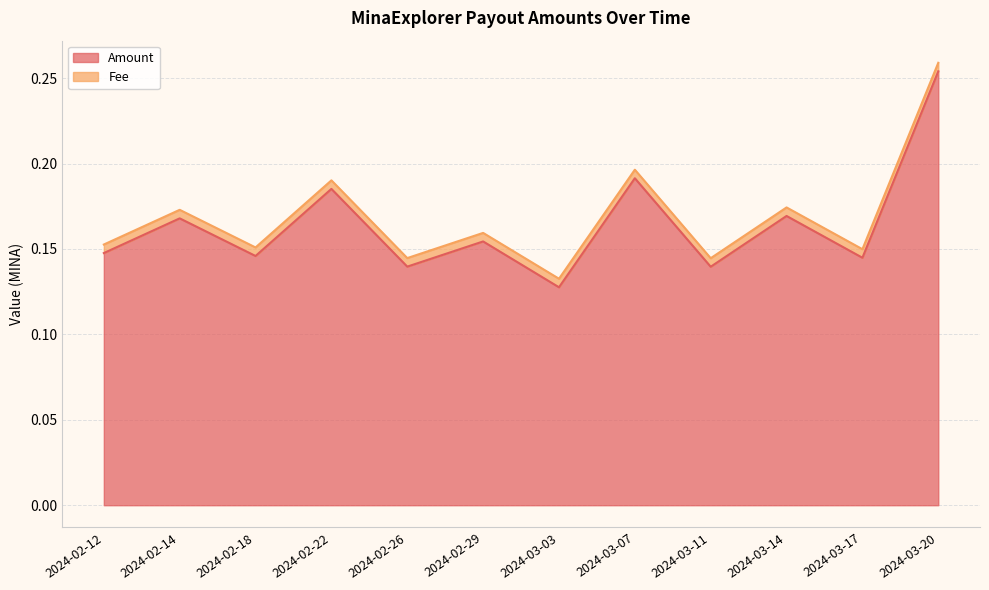

What is the difference between the second highest and second lowest values?

0.1